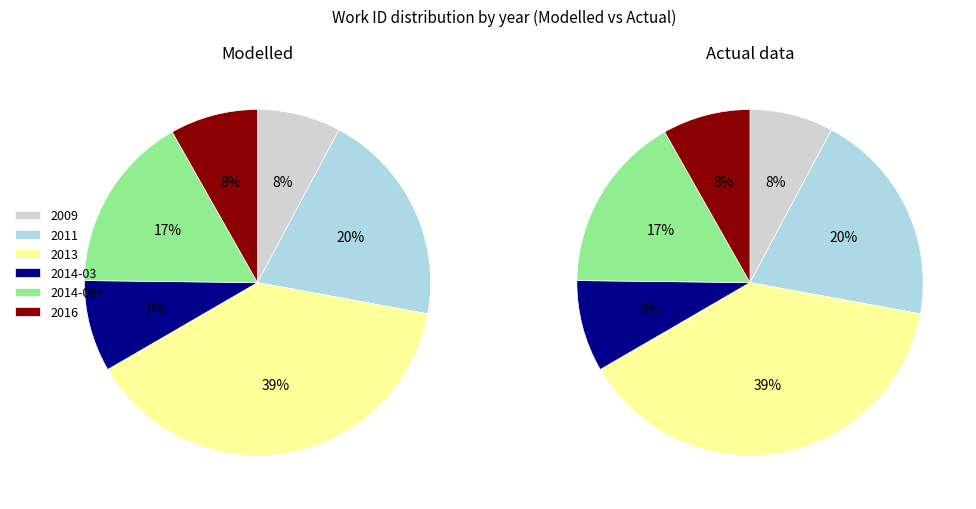

Which series has the largest range (max minus min)?

Modelled